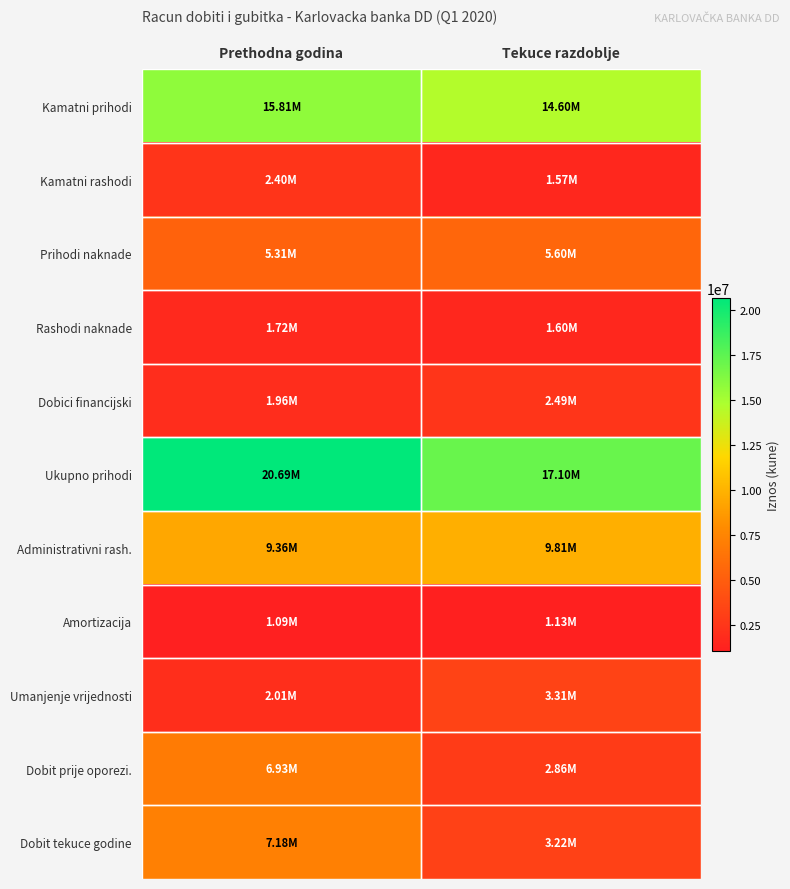

Reading left to right, extract all data points from this chart.

Kamatni prihodi: Prethodna godina=15812317	Tekuce razdoblje=14602317
Kamatni rashodi: Prethodna godina=2402483	Tekuce razdoblje=1565353
Prihodi naknade: Prethodna godina=5305670	Tekuce razdoblje=5600245
Rashodi naknade: Prethodna godina=1722814	Tekuce razdoblje=1597642
Dobici financijski: Prethodna godina=1960666	Tekuce razdoblje=2489265
Ukupno prihodi: Prethodna godina=20691804	Tekuce razdoblje=17095047
Administrativni rash.: Prethodna godina=9362529	Tekuce razdoblje=9810629
Amortizacija: Prethodna godina=1089588	Tekuce razdoblje=1134235
Umanjenje vrijednosti: Prethodna godina=2009918	Tekuce razdoblje=3313887
Dobit prije oporezi.: Prethodna godina=6925458	Tekuce razdoblje=2864648
Dobit tekuce godine: Prethodna godina=7177050	Tekuce razdoblje=3218543